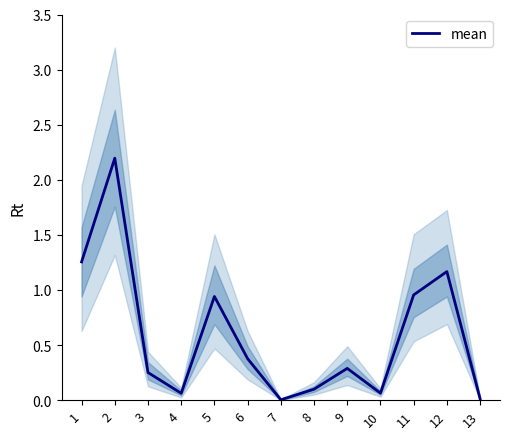

Reading left to right, extract all data points from this chart.

1=1.3	2=2.2	3=0.3	4=0.1	5=0.9	6=0.4	7=0.0	8=0.1	9=0.3	10=0.1	11=1.0	12=1.2	13=0.0